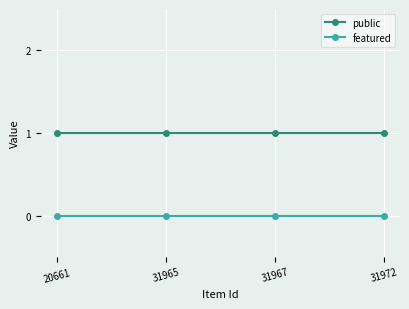

Reading left to right, transcribe all the data shown in this chart.

public: 20661=1	31965=1	31967=1	31972=1
featured: 20661=0	31965=0	31967=0	31972=0